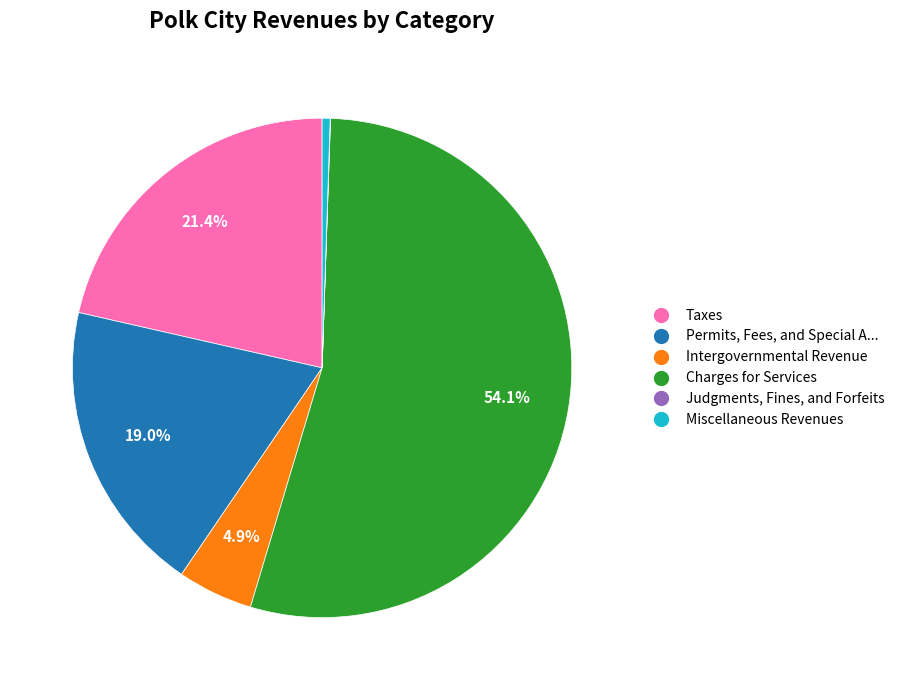

Is there a majority slice in this chart?

Yes